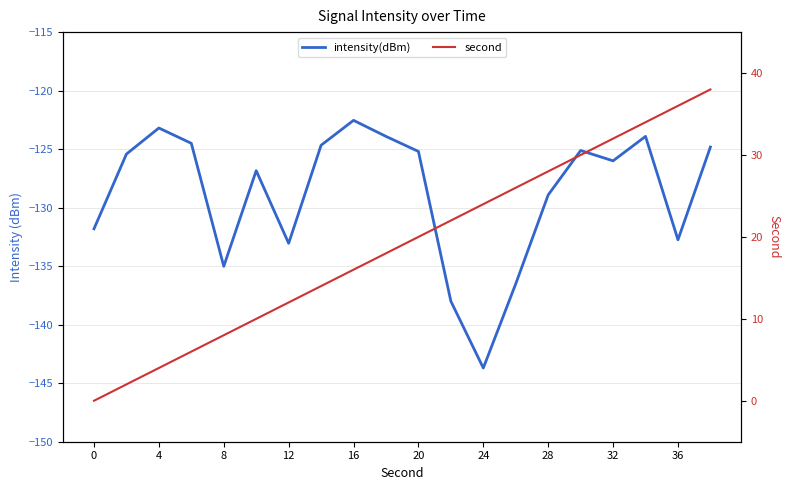

Which series changed the most between 11 and 19?

second